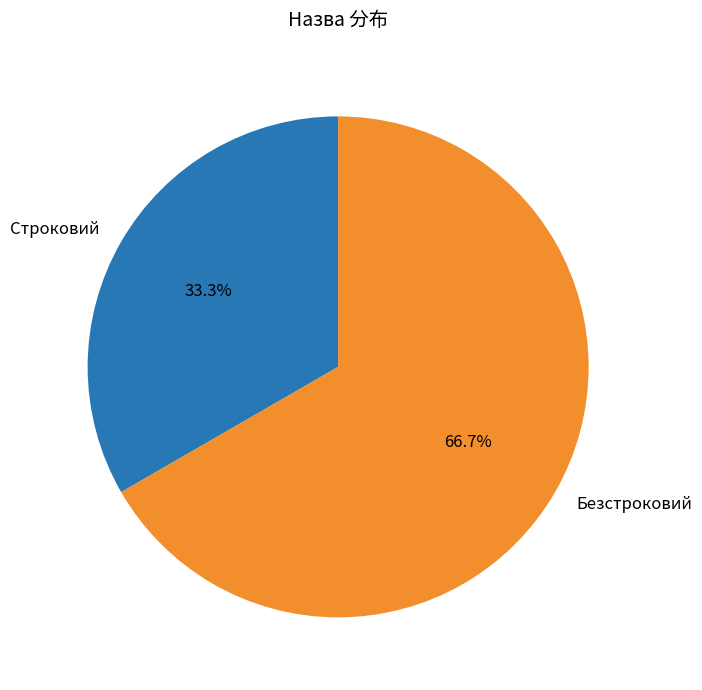

To the nearest percent, what is the difference between the Строковий and Безстроковий slice percentages?

33%